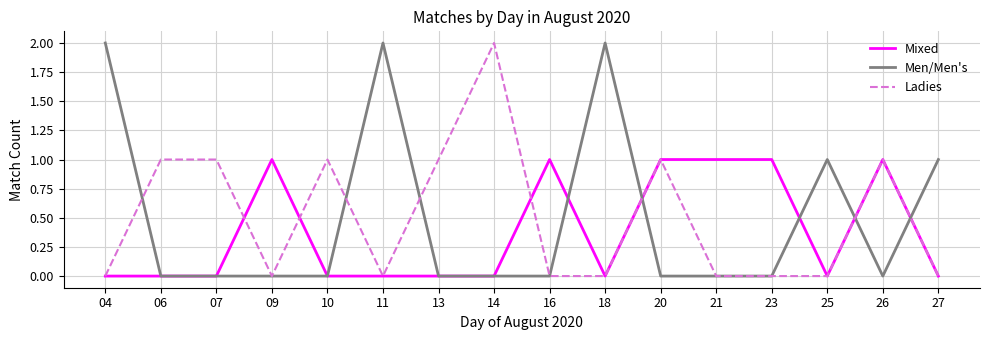

What is the difference between the maximum and minimum values in the Ladies series?

2